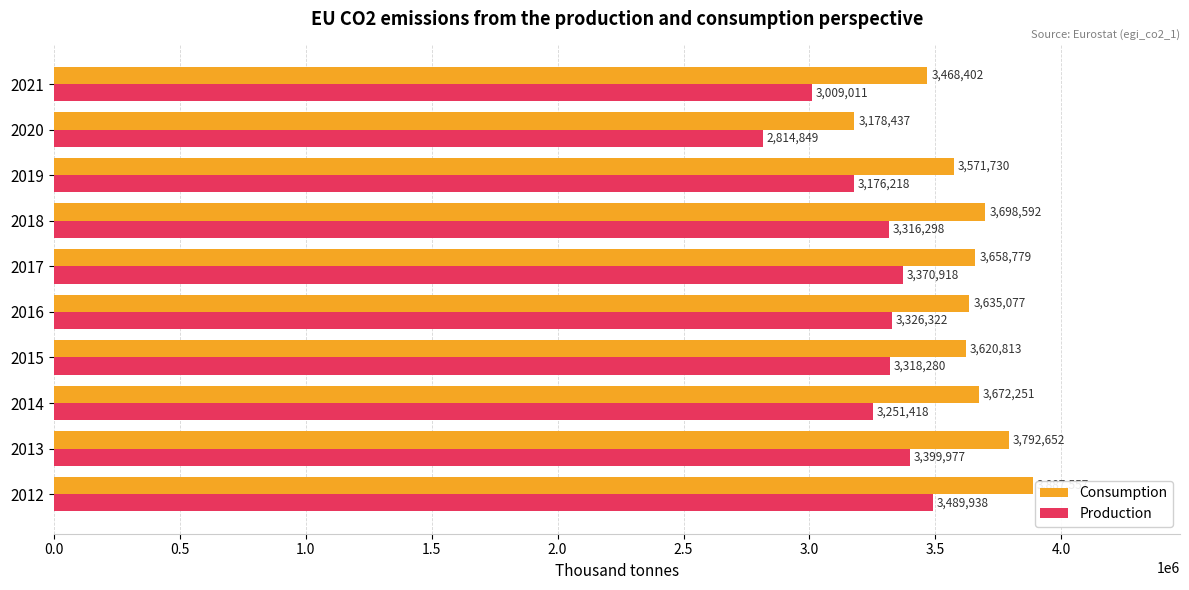

True or false: Production has a value of 3251418 at 2014.

True